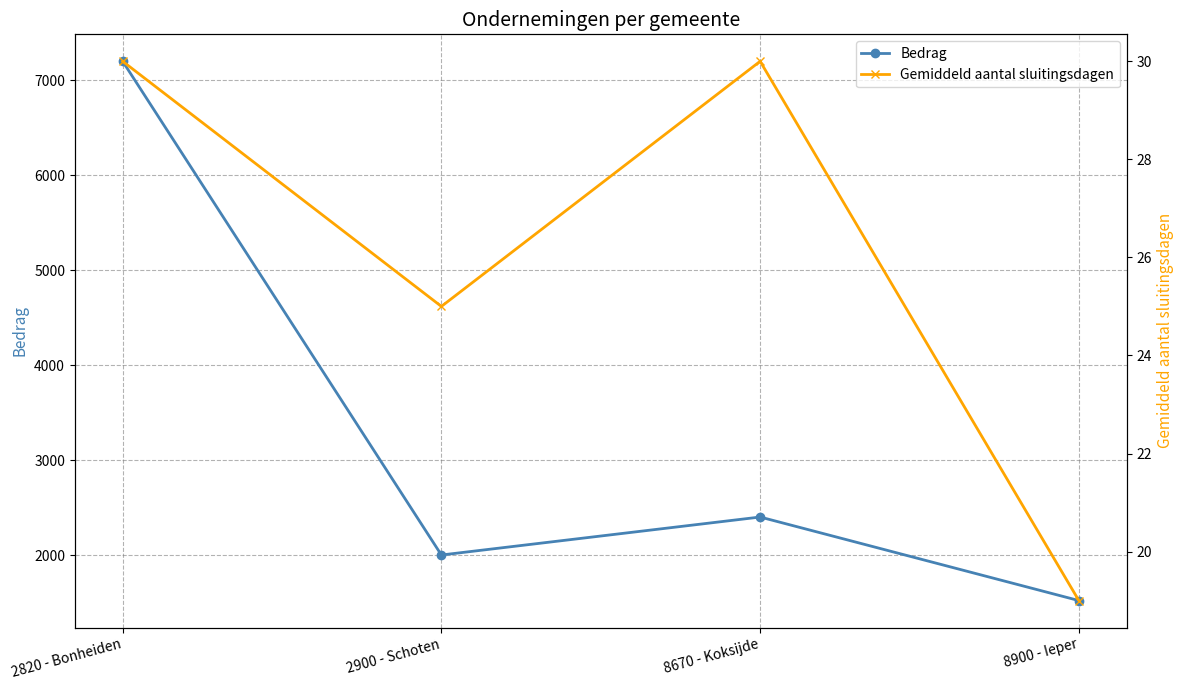

True or false: Gemiddeld aantal sluitingsdagen has a value of 25 at 2900 - Schoten.

True